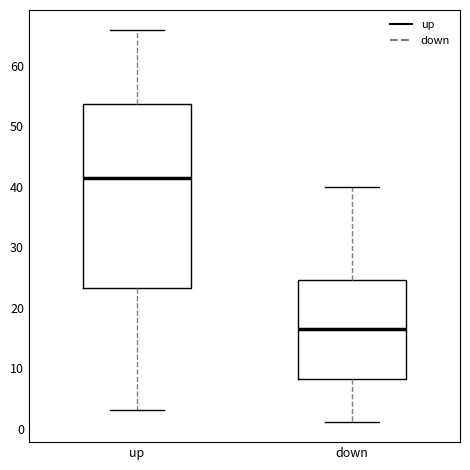

Where does the median line of the box for up sit on the y-axis? The values are not printed on the chart, so give them approximately, as read against the axis.

42